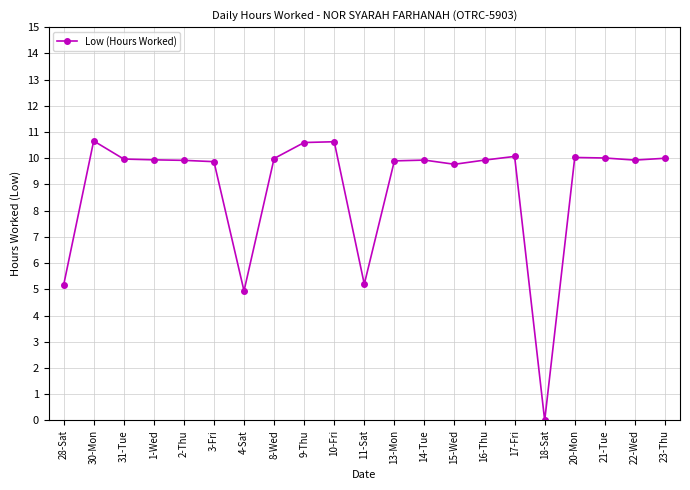

How many lines are shown in the chart?

1